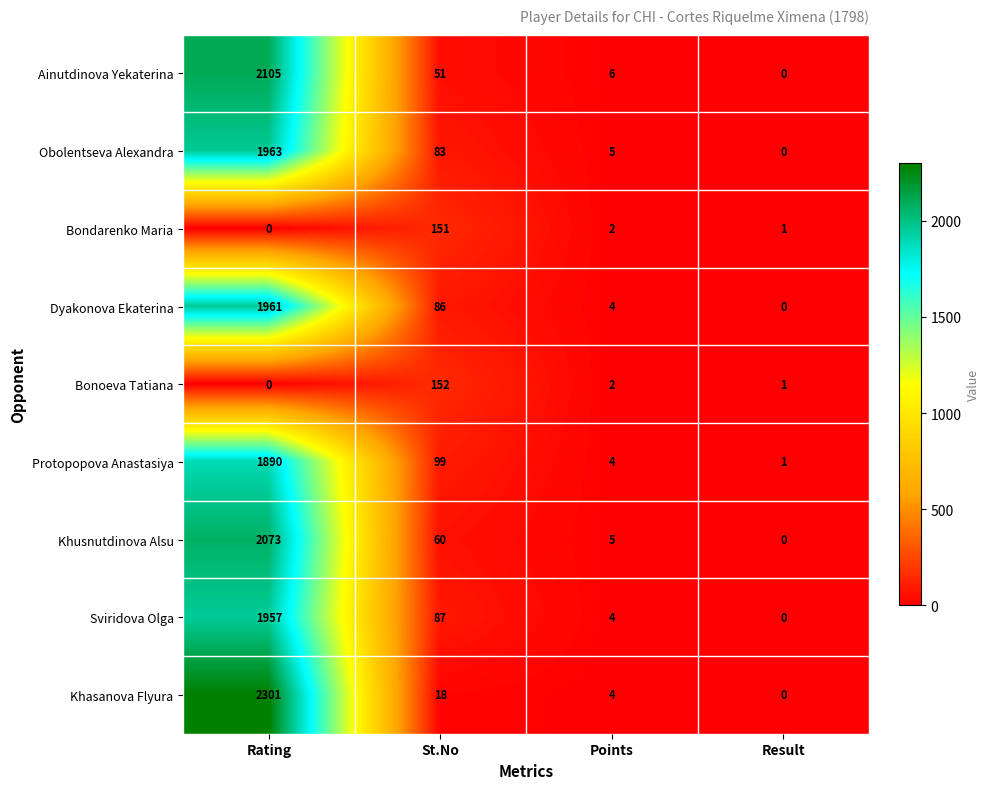

Which series has the widest spread of values?

Khasanova Flyura